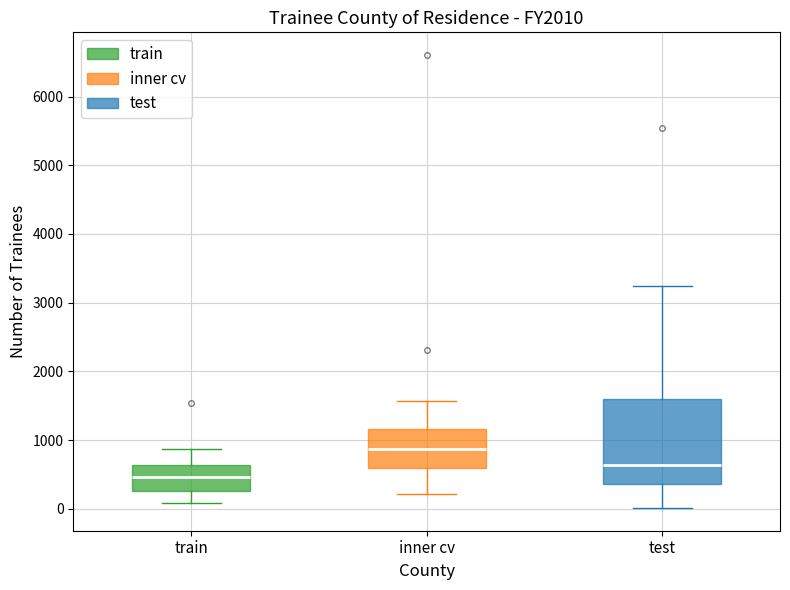

Reading left to right, read every box against the y-axis: the position of its median line, the range the box covers, and the ends of its whiskers. The values are not printed on the chart, so give them approximately, as read against the axis.

train: median 500, box 300 to 600, whiskers 100 to 900
inner cv: median 900, box 600 to 1200, whiskers 200 to 1600
test: median 600, box 400 to 1600, whiskers 0 to 3200